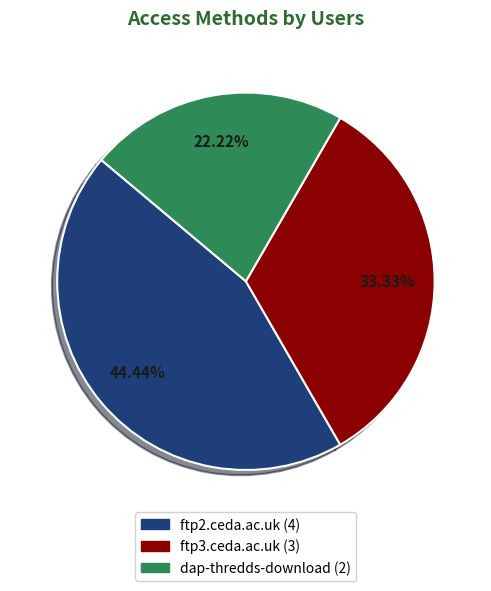

Is there any slice that represents more than half of the pie?

No